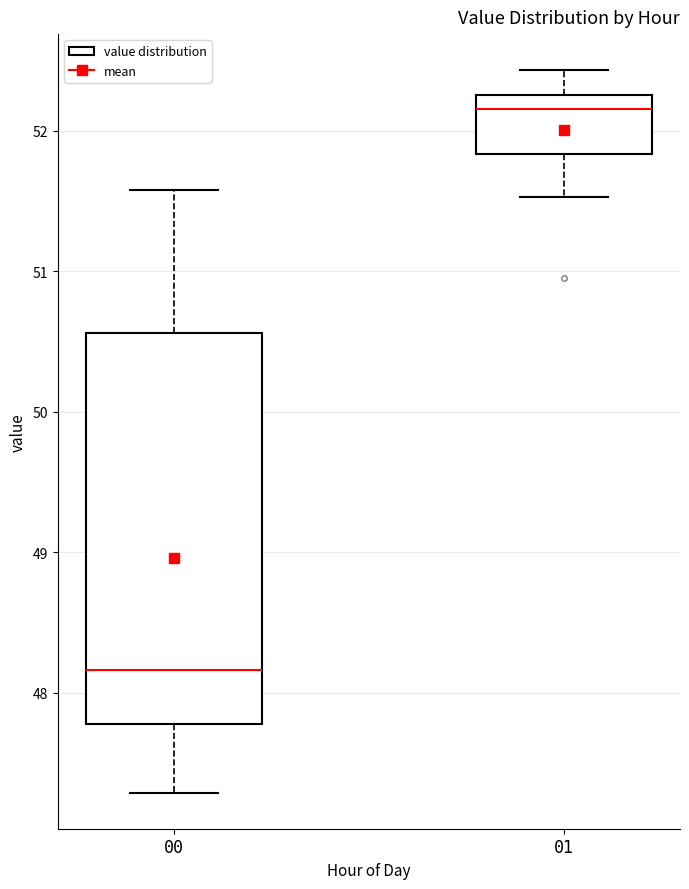

Which box's median line is the lowest?

00